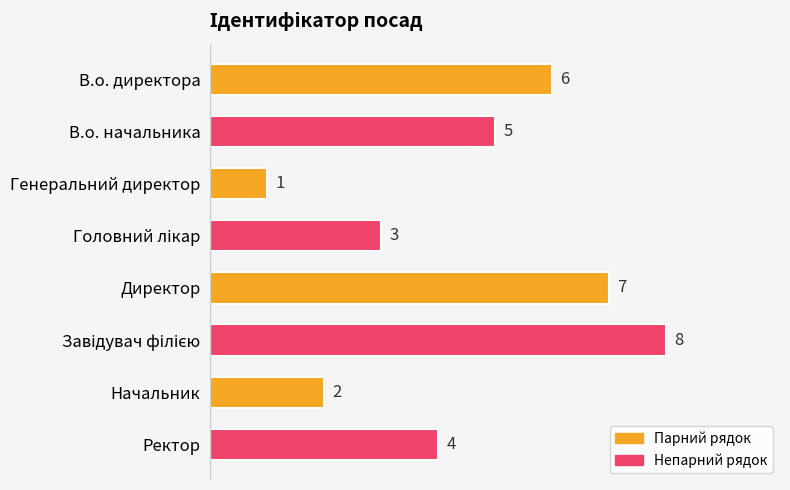

Reading top to bottom, transcribe all the data shown in this chart.

6	5	1	3	7	8	2	4